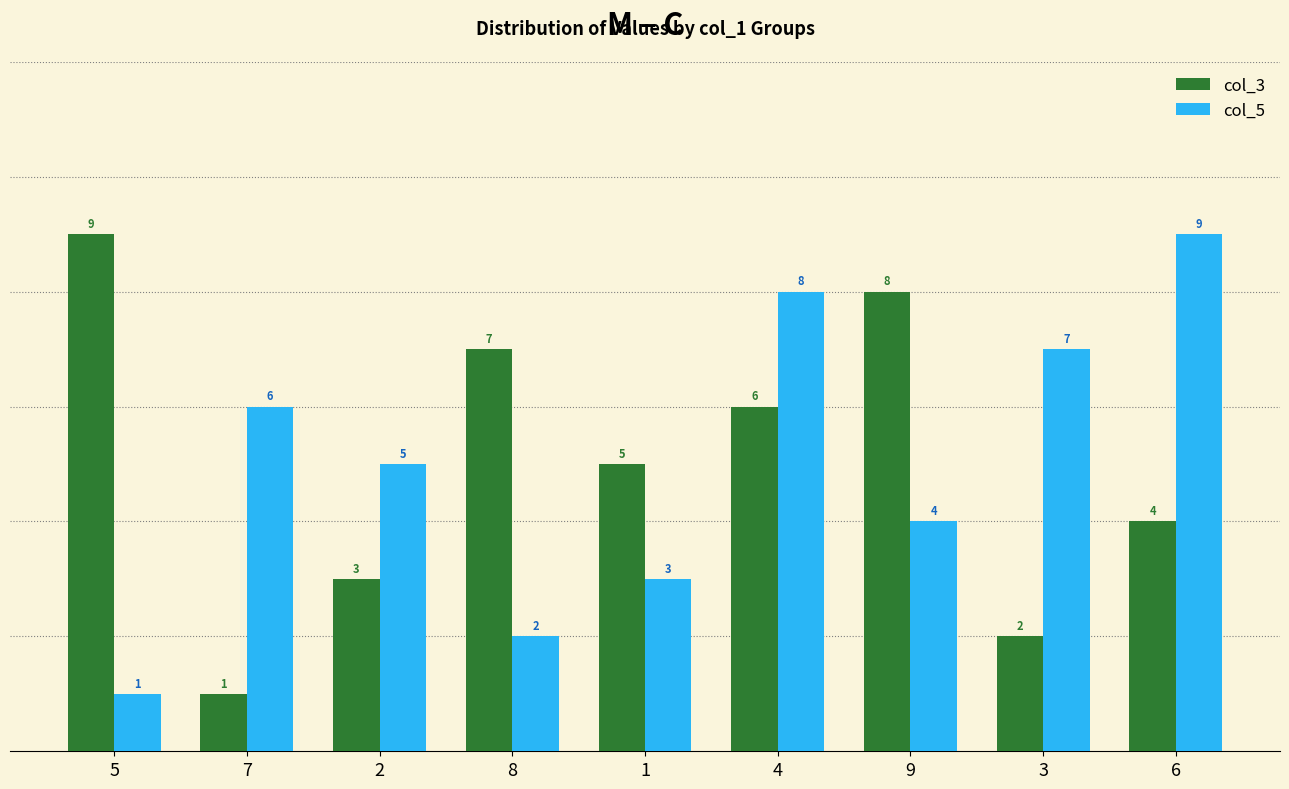

What position from the left is 5?

1